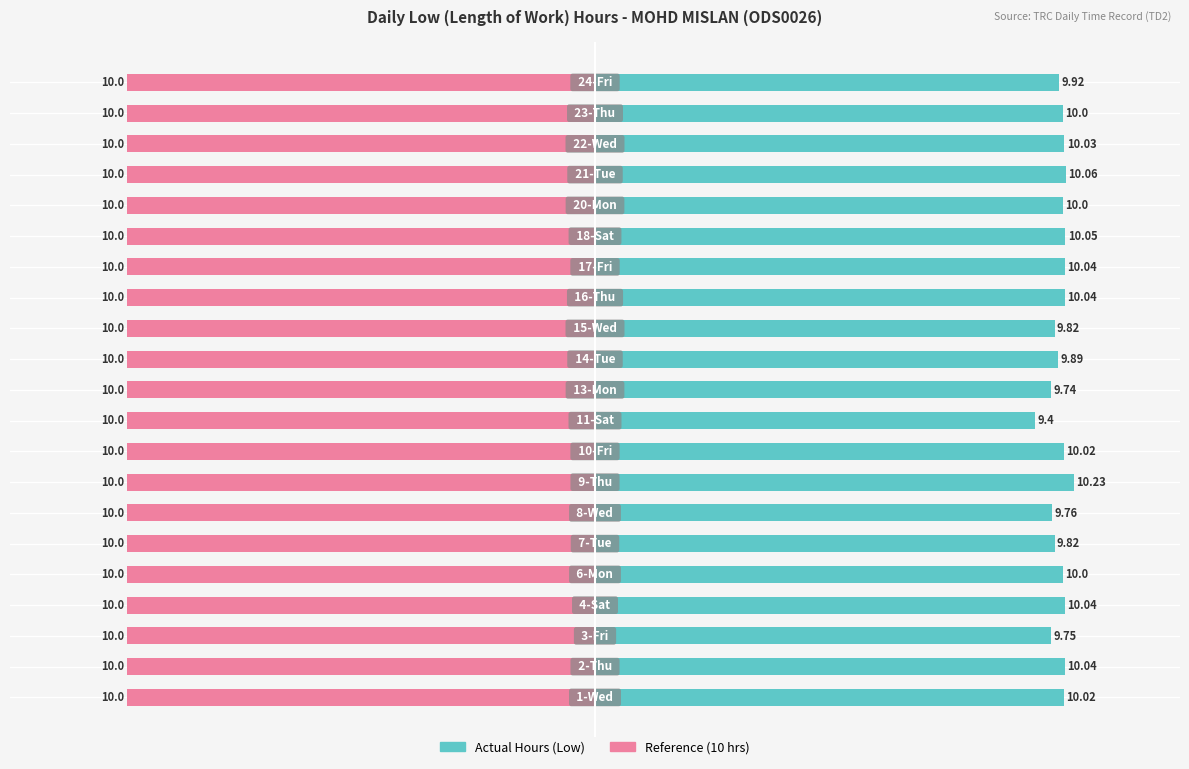

The Actual Hours (Low) series shows 16.9 at −10. True or false?

False